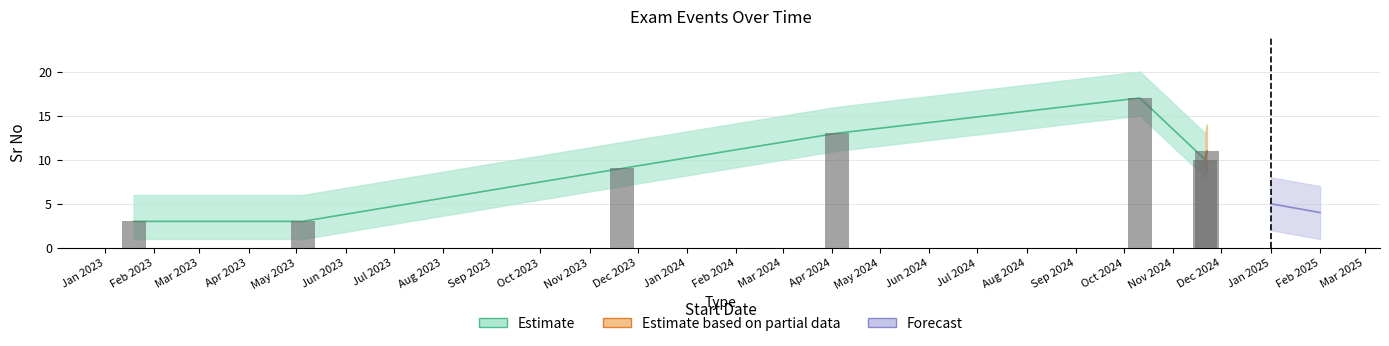

What is the label of the 2nd bar from the right?

2024-11-21